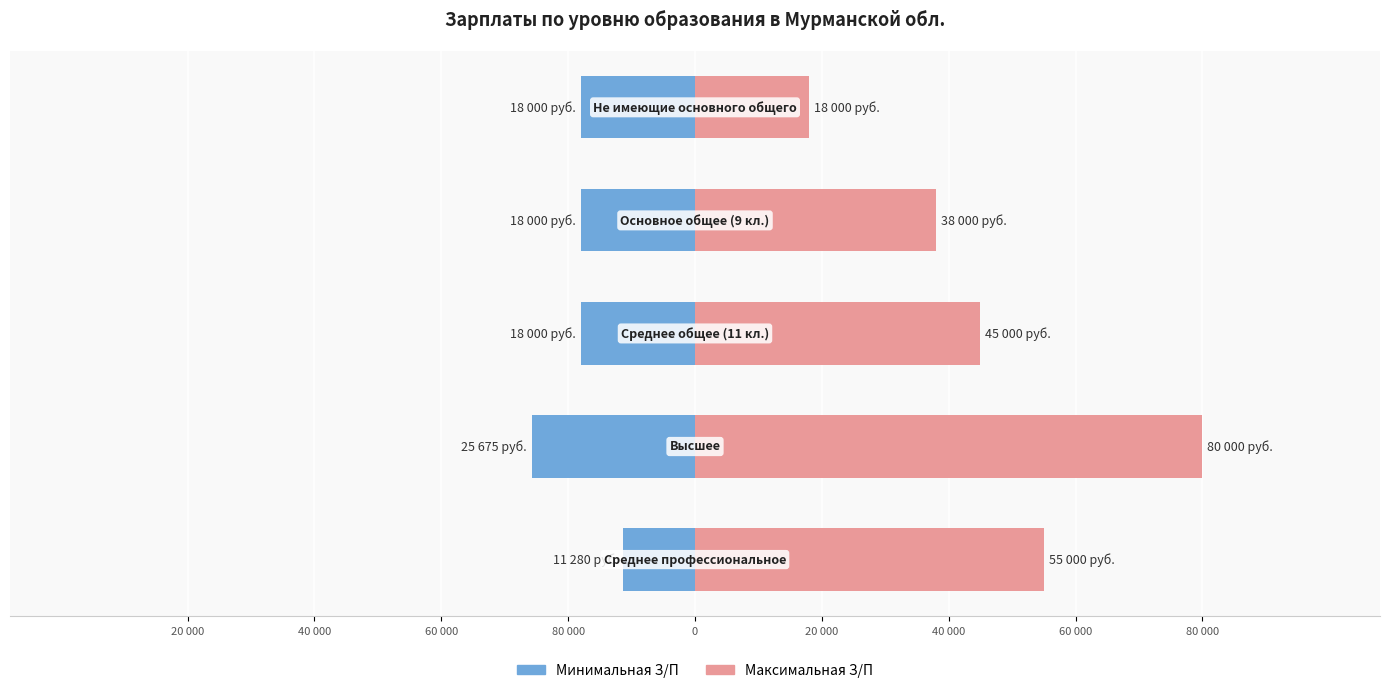

What is the difference between the highest and lowest values at 60 000?

105675